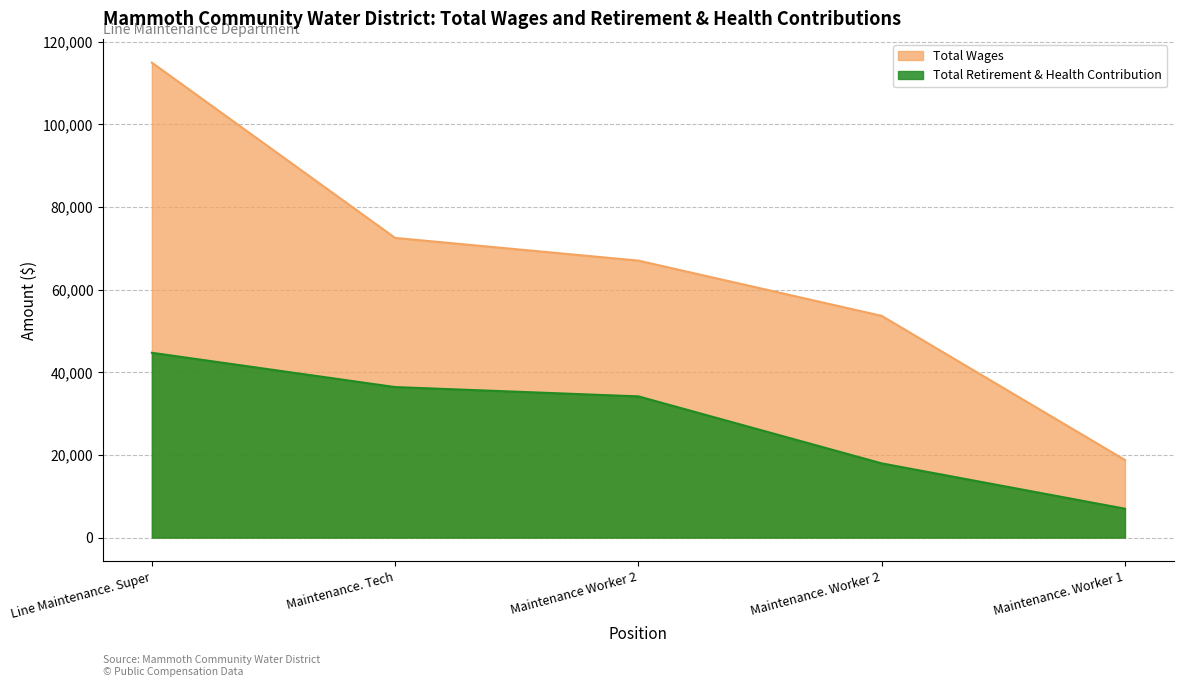

True or false: Total Wages has more than 2 points higher than both neighbors.

False